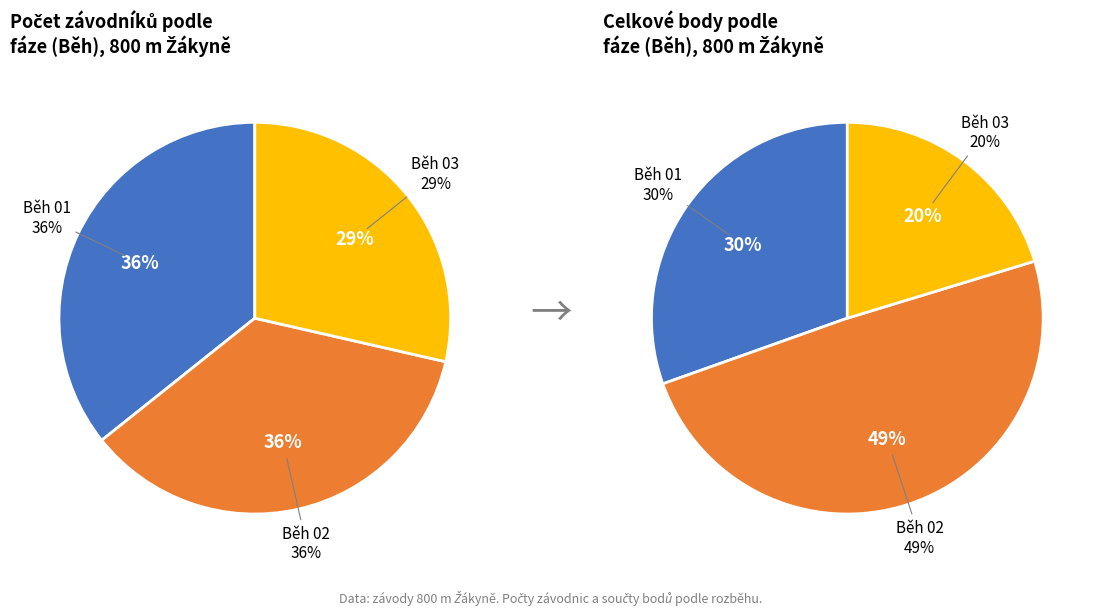

Which category has the biggest portion of the pie?

Běh 01